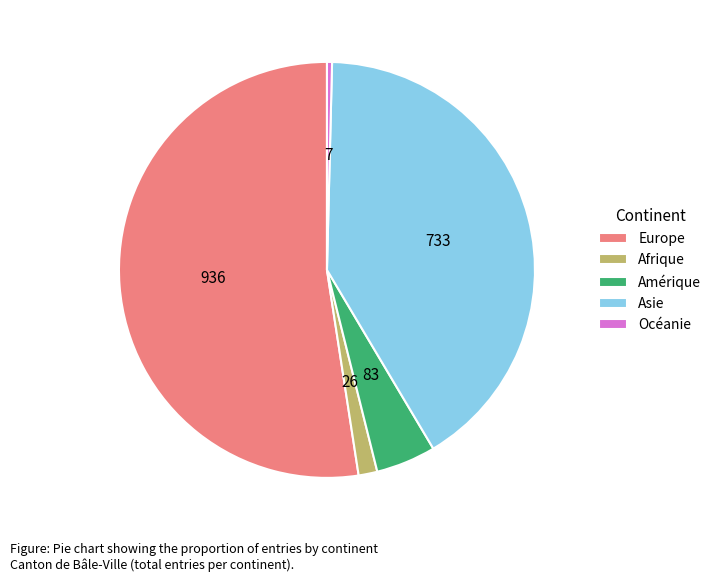

Combined, do Asie and Amérique account for over 50%?

No